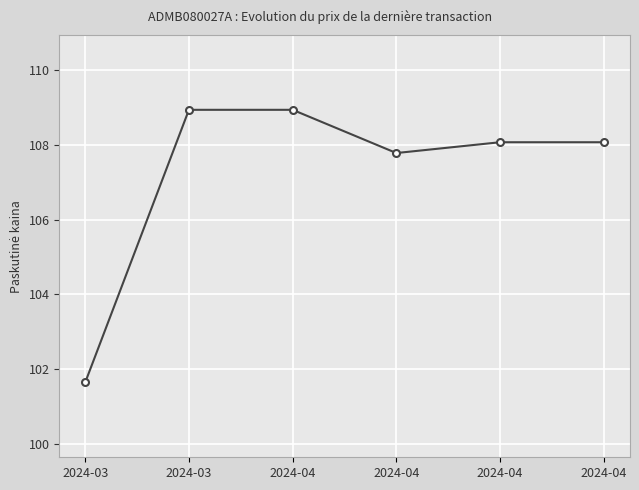

What is the maximum value shown in the chart?

108.9